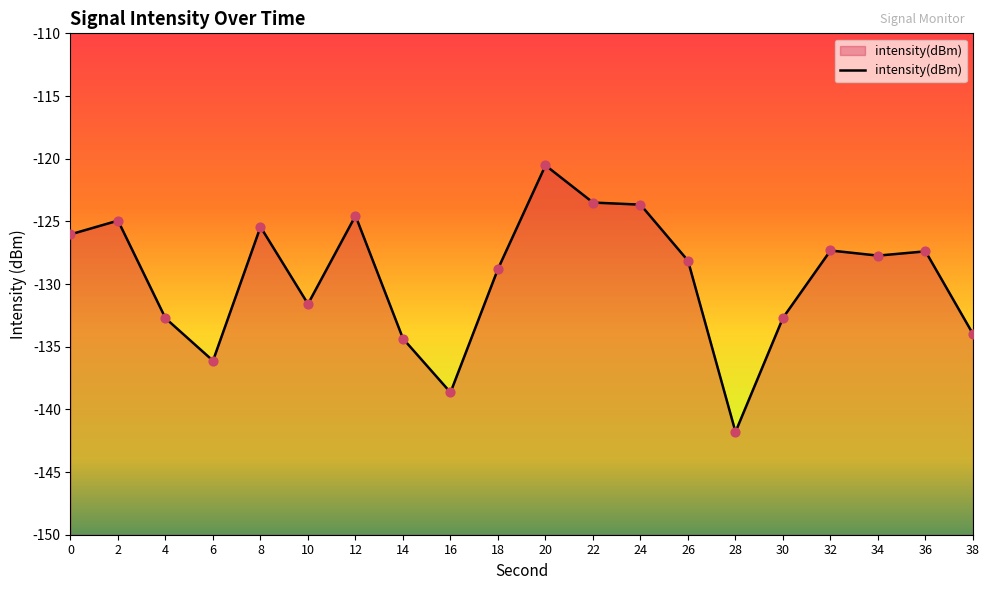

Between 38 and 24, which is larger?

24